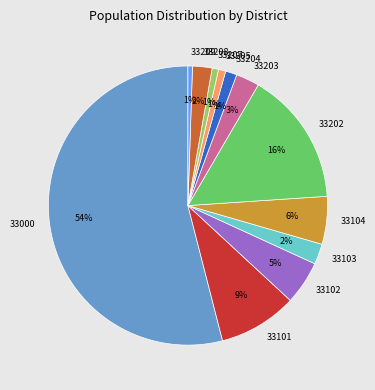

To the nearest percent, what is the average slice percentage?

8%